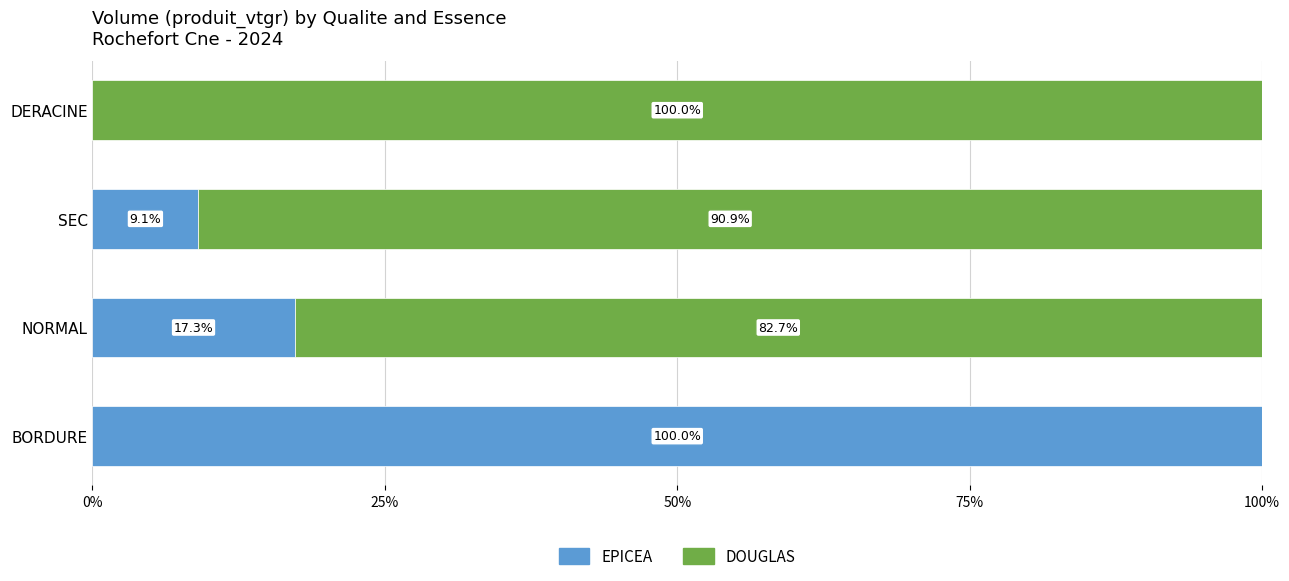

The value of EPICEA at BORDURE is 100.0. True or false?

True